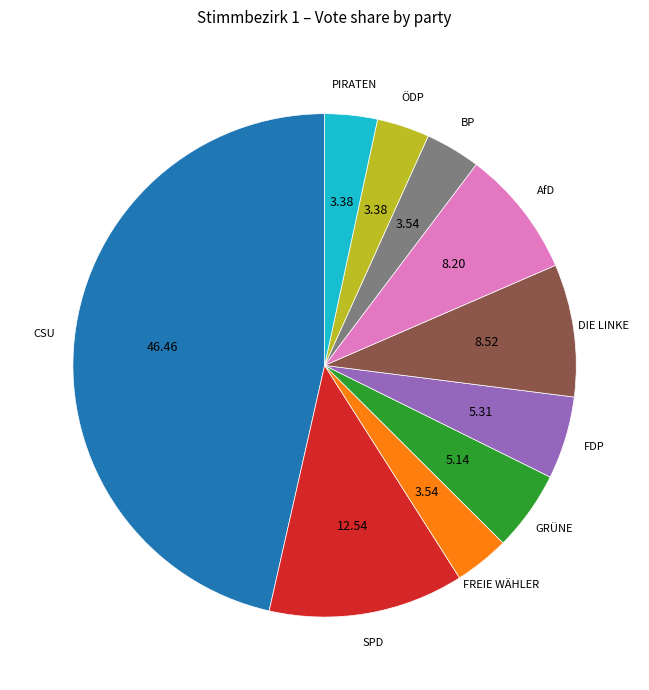

Does any single category account for the majority?

No